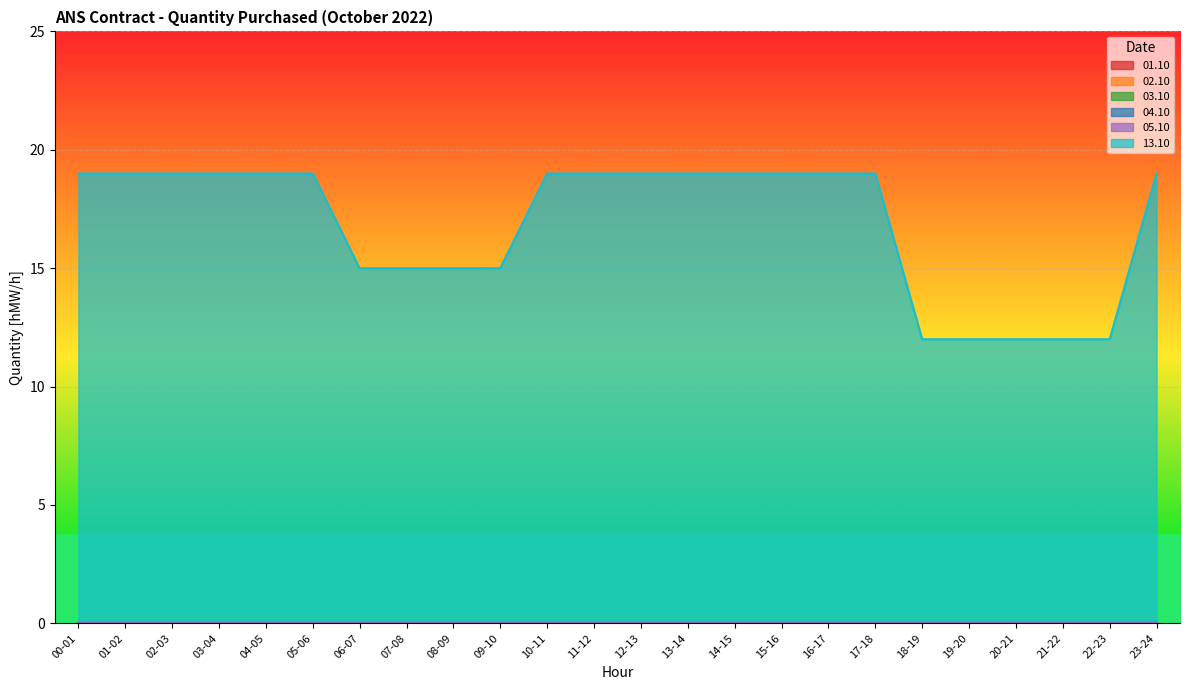

What is the spread (max minus min) of values at 02-03?

19